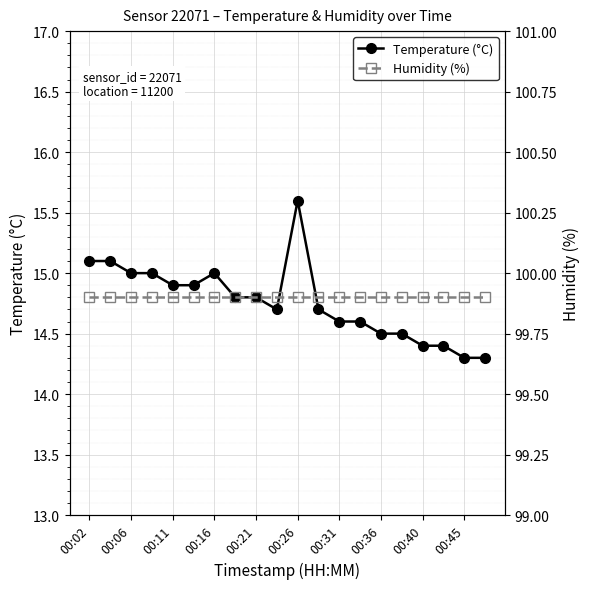

True or false: Temperature (°C) has more than 0 interior local peaks.

True